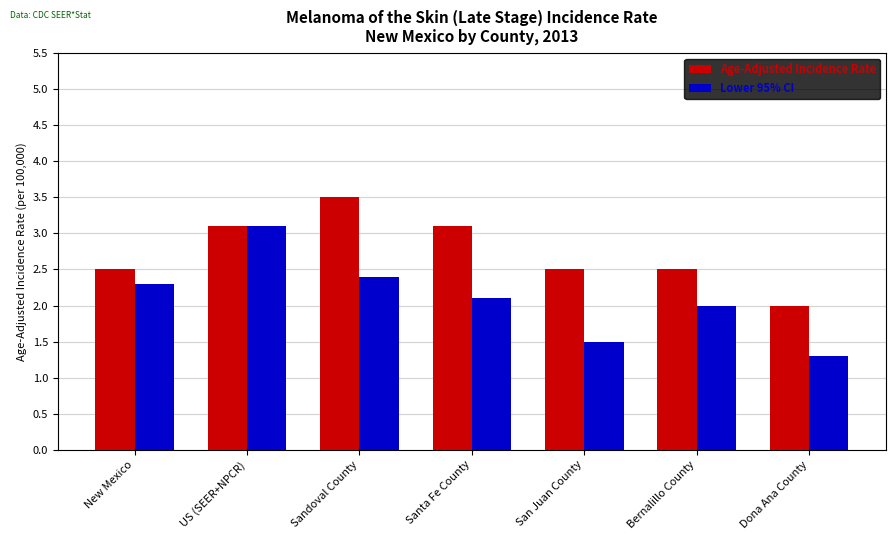

How many groups of bars are there?

7